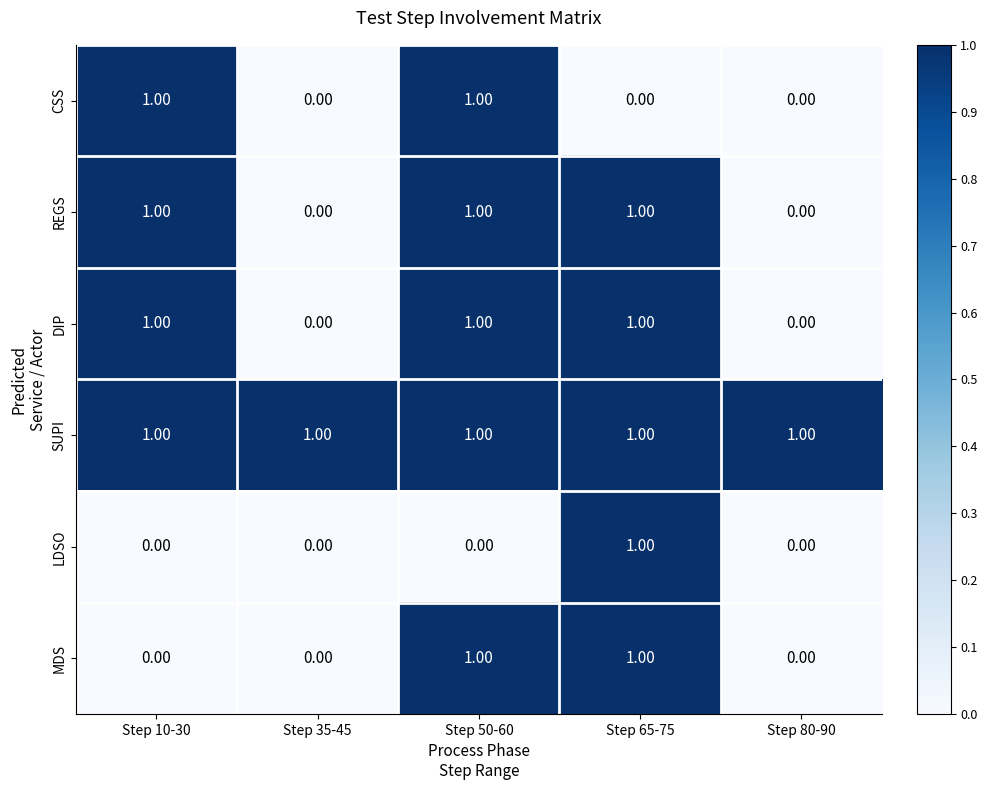

Which series has the largest total across all categories?

SUPI